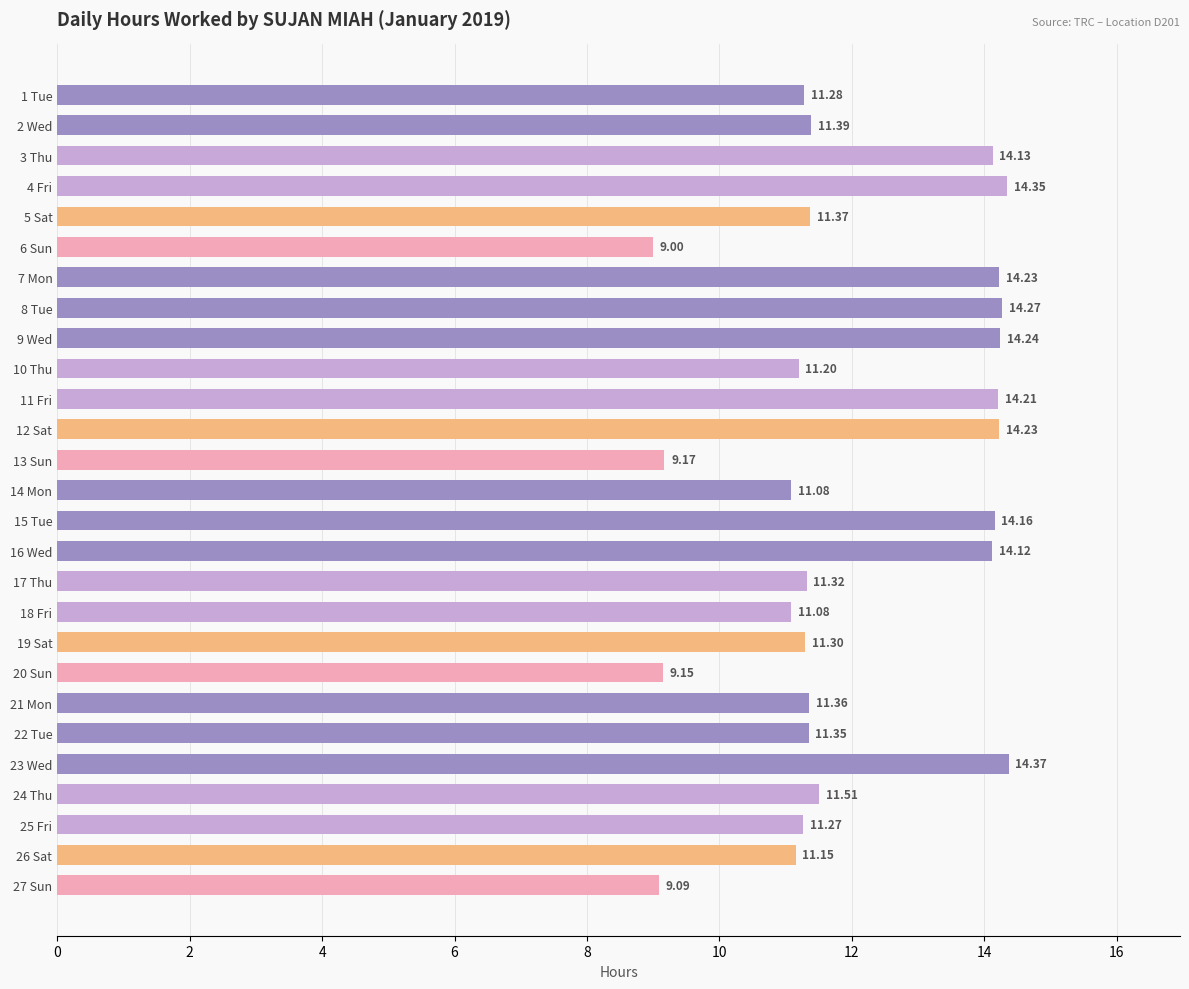

What is the sum of all values?

325.4